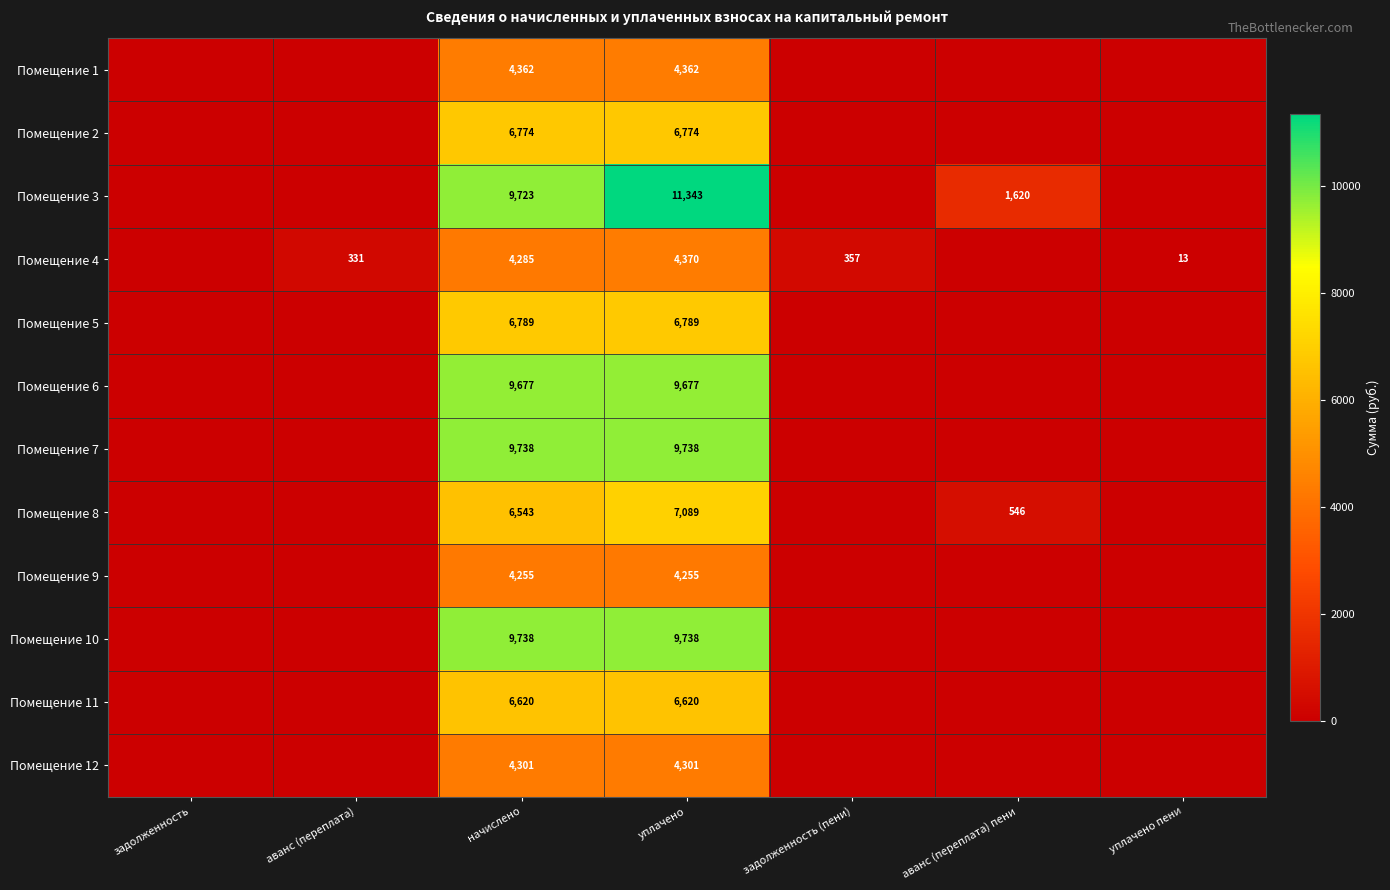

Is it true that Помещение 11 equals 2979 at начислено?

False